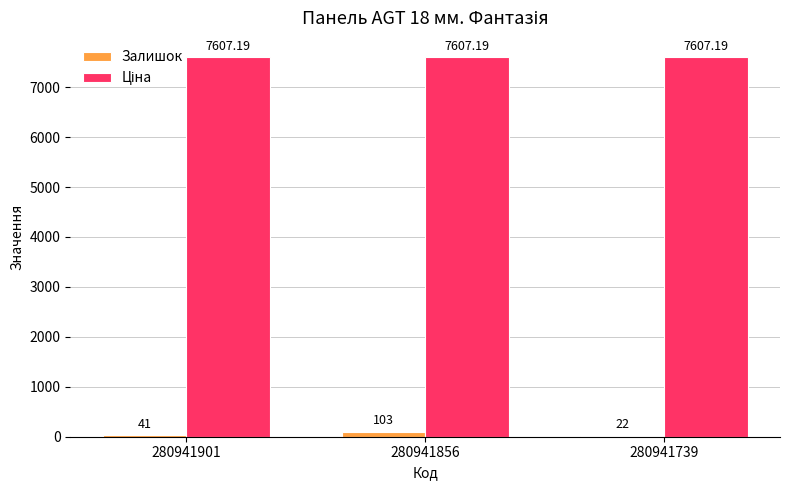

Between 280941901 and 280941739, which series saw the biggest shift?

Залишок